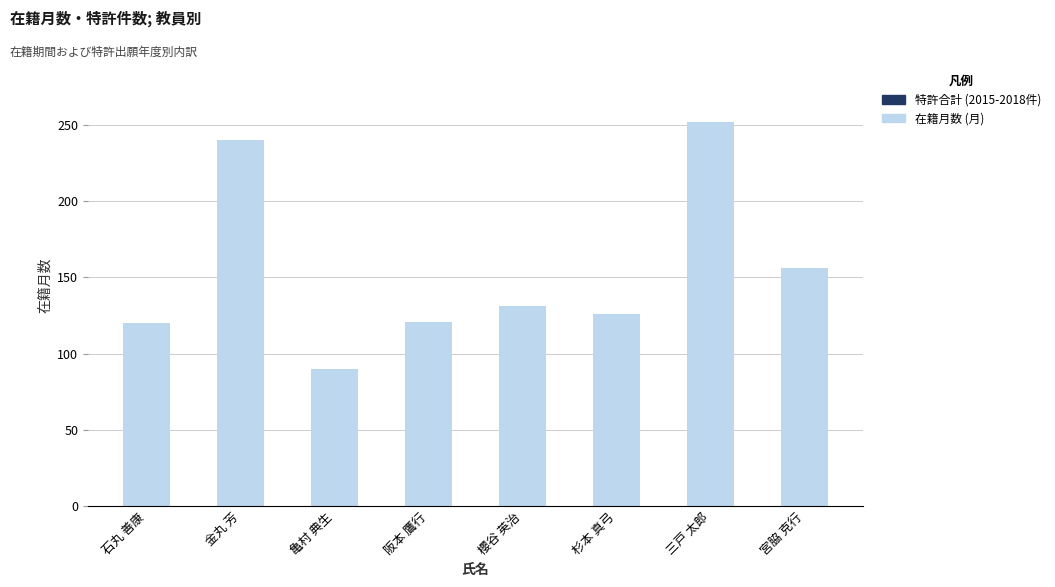

What is the value of the 8th bar from the left?

156